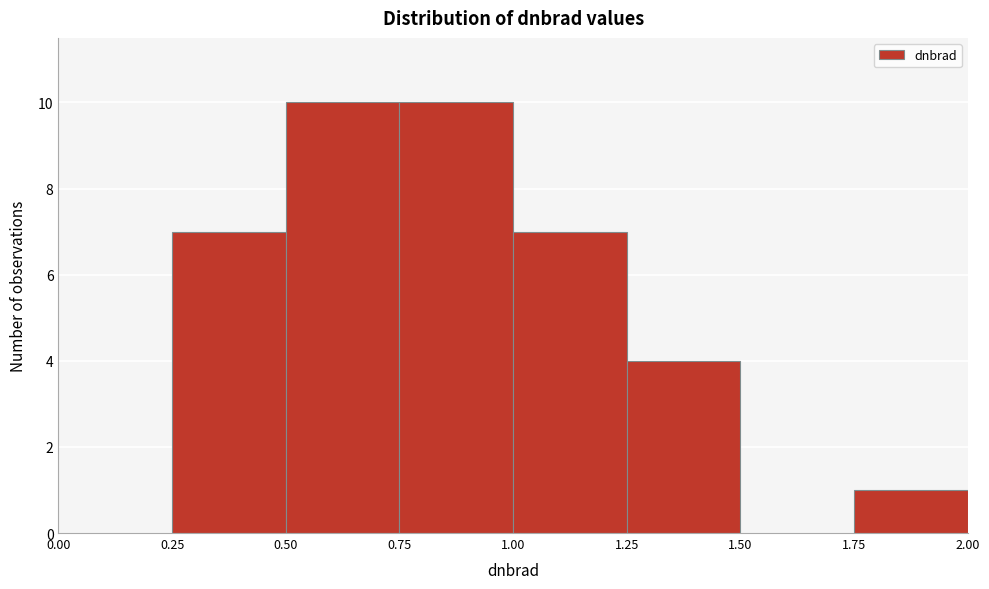

Reading left to right, transcribe this chart: for each bar, give the range it covers on the x-axis and its height. The values are not printed on the chart, so give them approximately, as read against the axis.

0.00 to 0.25: 0
0.25 to 0.50: 7
0.50 to 0.75: 10
0.75 to 1.00: 10
1.00 to 1.25: 7
1.25 to 1.50: 4
1.50 to 1.75: 0
1.75 to 2.00: 1